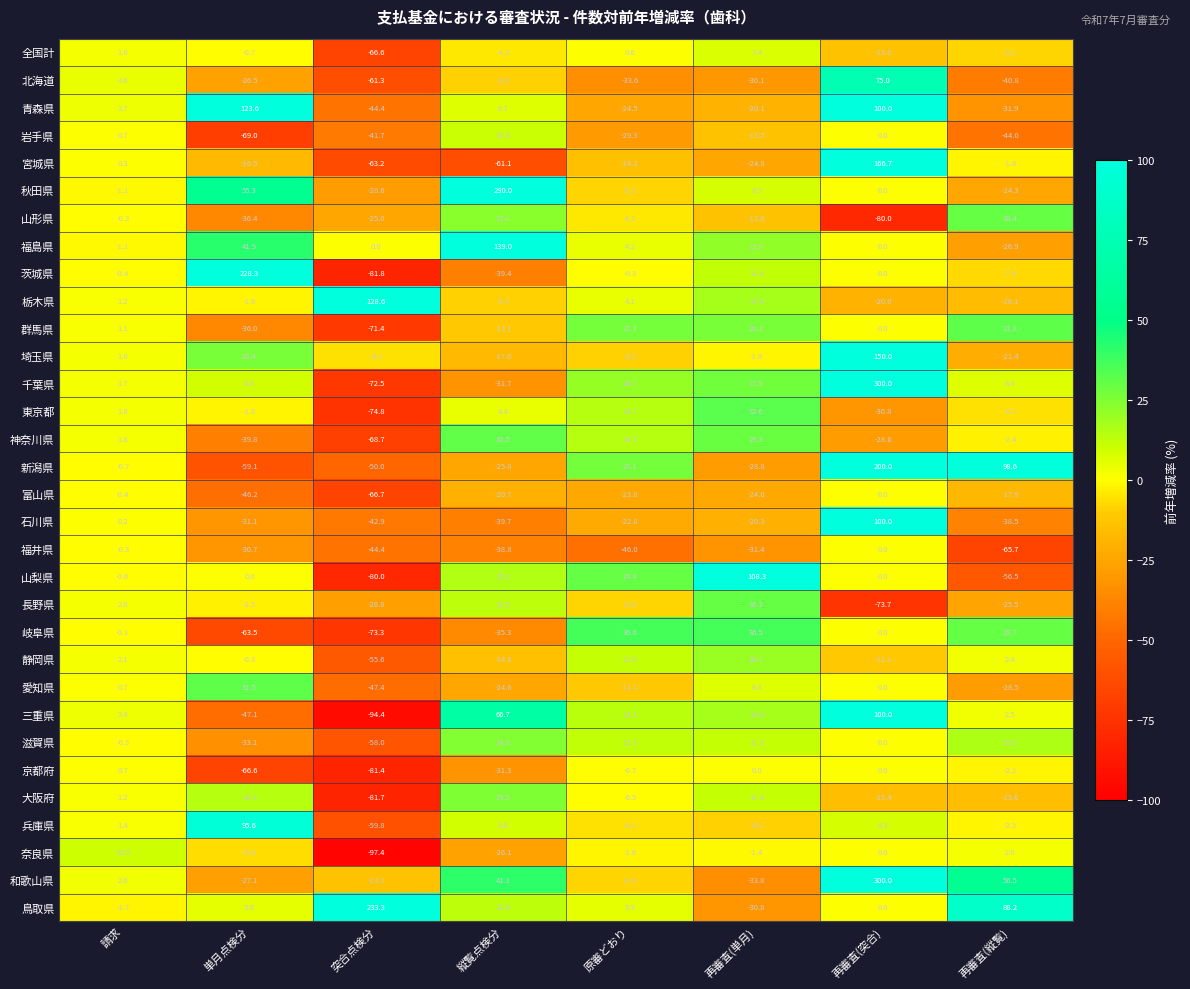

The value of 岩手県 at 縦覧点検分 is 10.3. True or false?

True